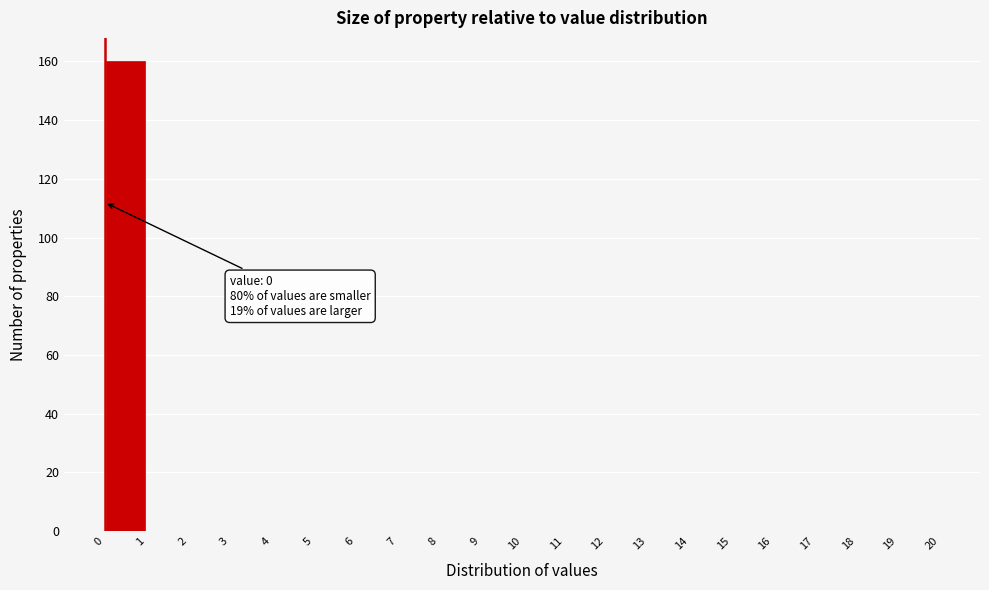

Over which range of the x-axis is the bar tallest?

0 to 1